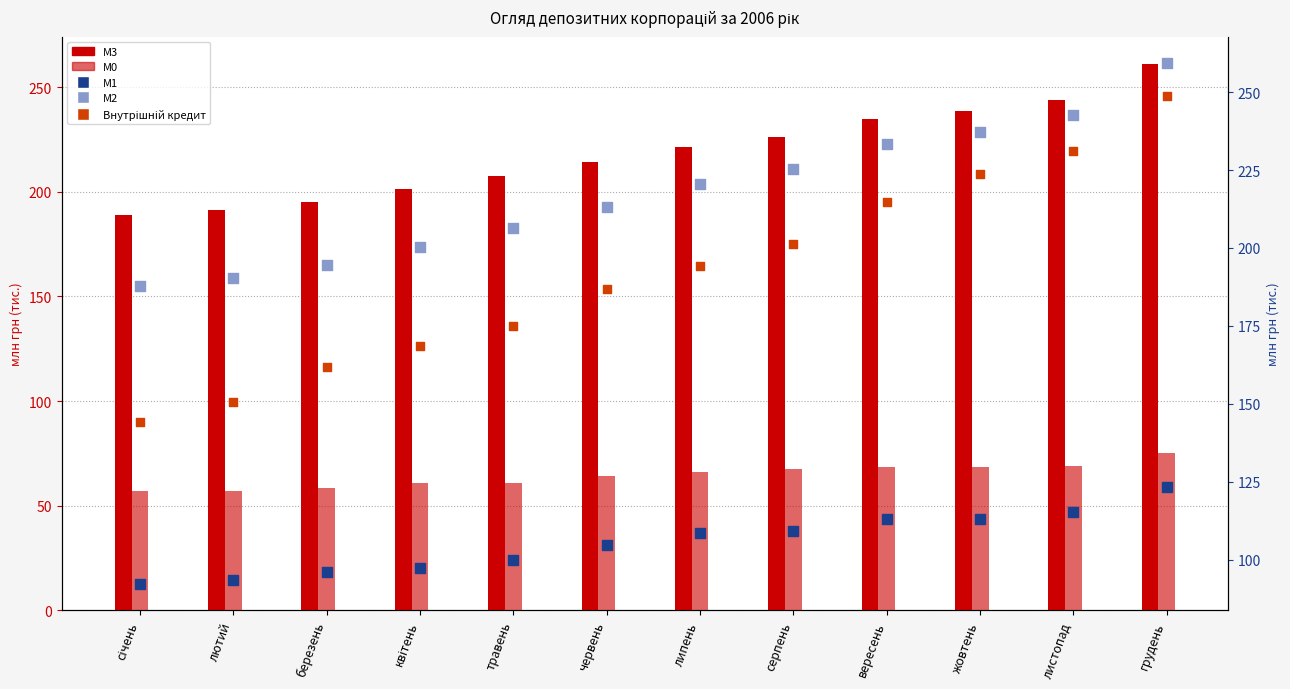

Which series has the largest Y range (max minus min)?

Внутрішній кредит